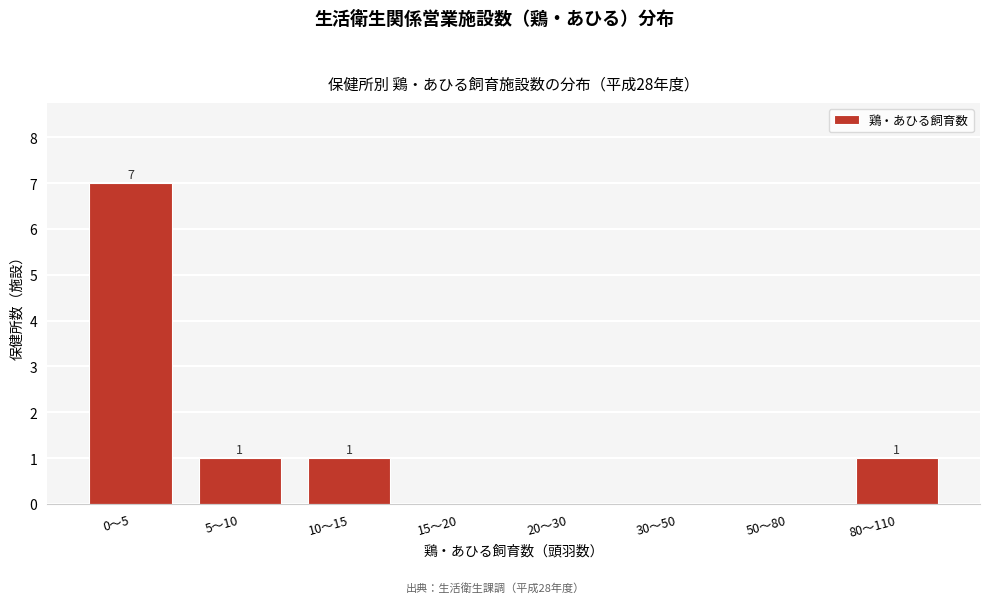

Reading left to right, list all the values displayed in this chart.

0〜5=7	5〜10=1	10〜15=1	15〜20=0	20〜30=0	30〜50=0	50〜80=0	80〜110=1